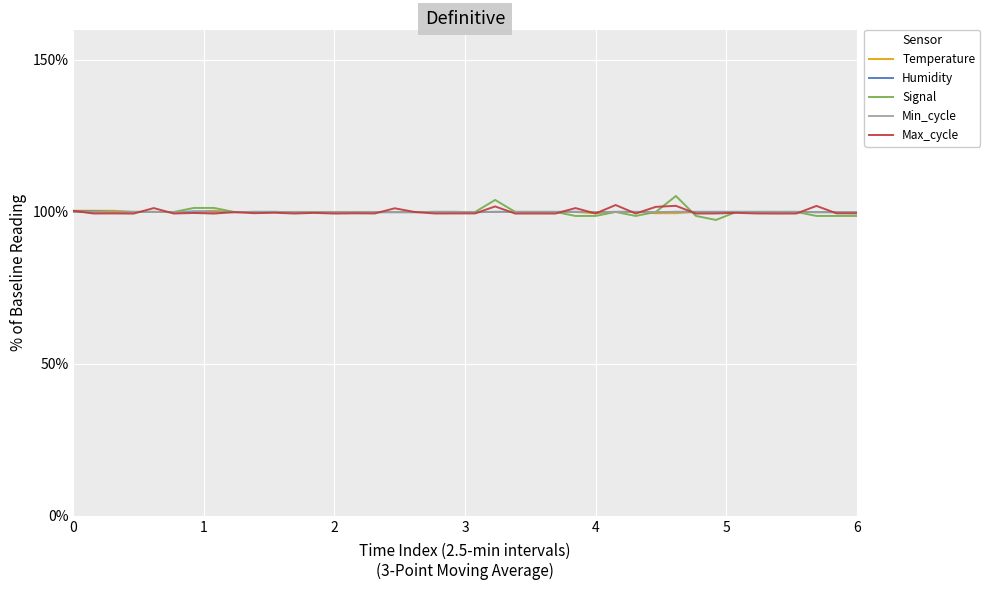

Which series has the widest spread of values?

Signal